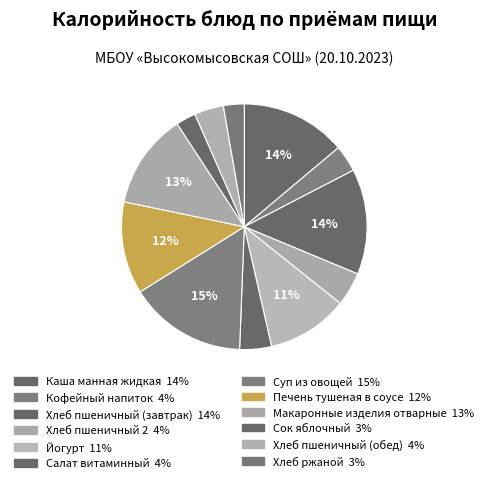

The Хлеб пшеничный (обед) slice represents 10% of the pie. True or false?

False